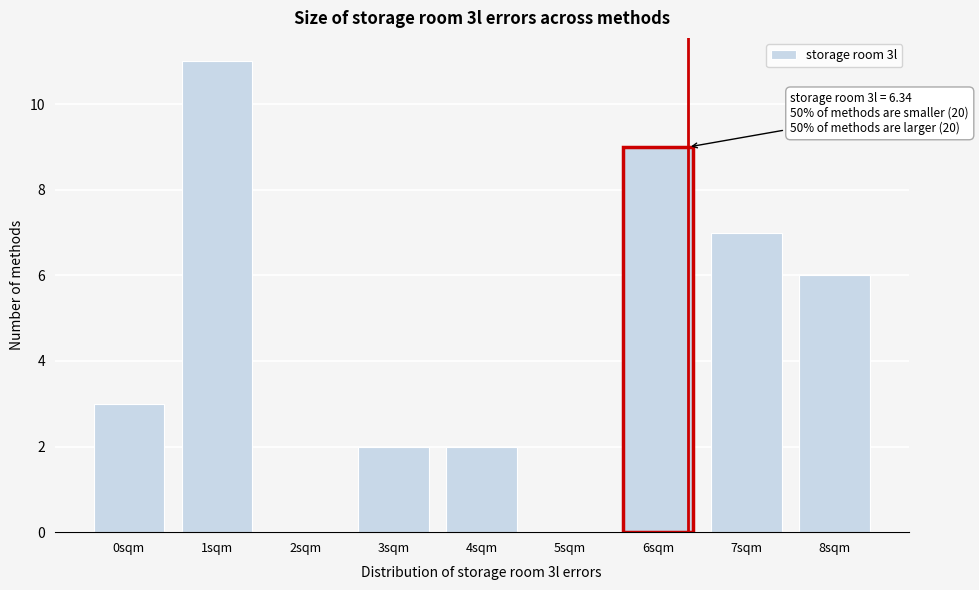

Reading right to left, transcribe all the data shown in this chart.

8sqm=6	7sqm=7	6sqm=9	5sqm=0	4sqm=2	3sqm=2	2sqm=0	1sqm=11	0sqm=3